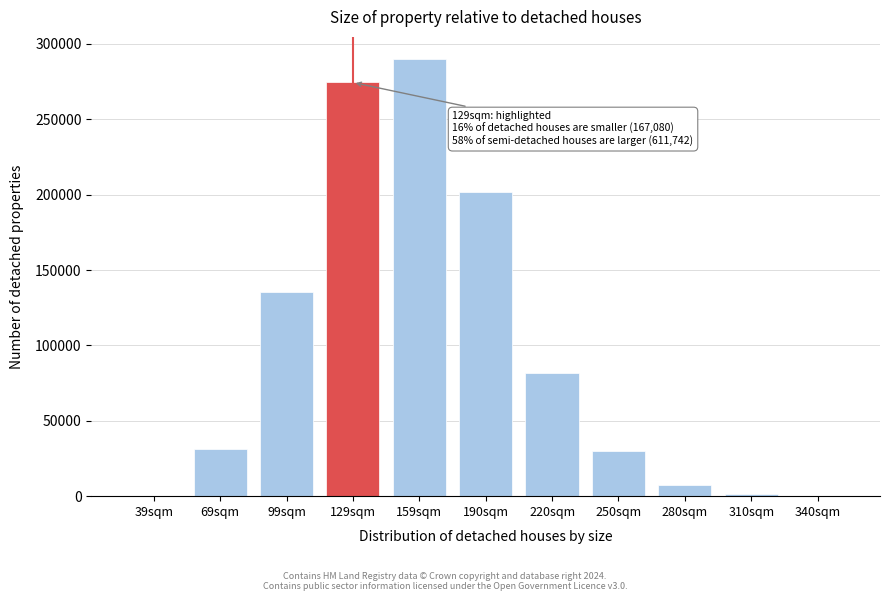

Reading right to left, transcribe all the data shown in this chart.

340sqm=164	310sqm=1383	280sqm=7258	250sqm=29699	220sqm=81516	190sqm=201602	159sqm=290120	129sqm=274386	99sqm=135637	69sqm=31279	39sqm=164